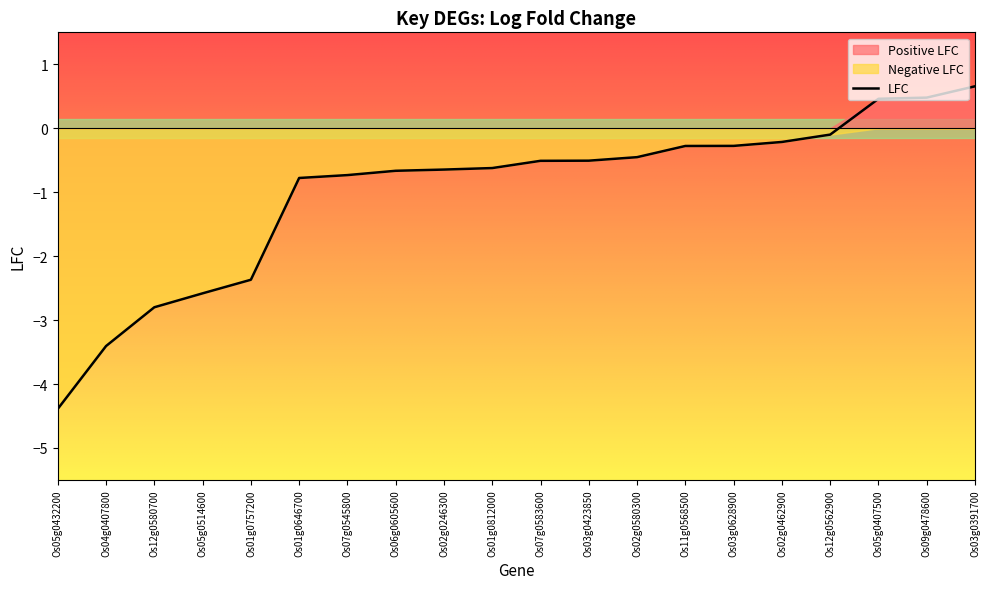

True or false: there are more than 1 points higher than both neighbors.

False